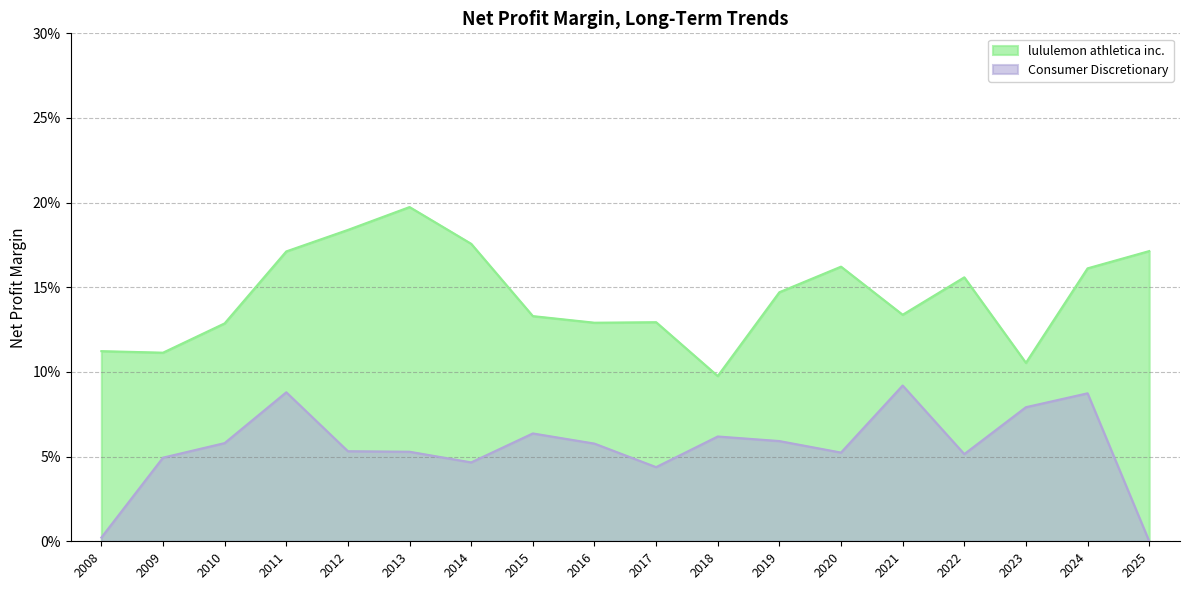

What are all the series names shown in the legend?

lululemon athletica inc., Consumer Discretionary